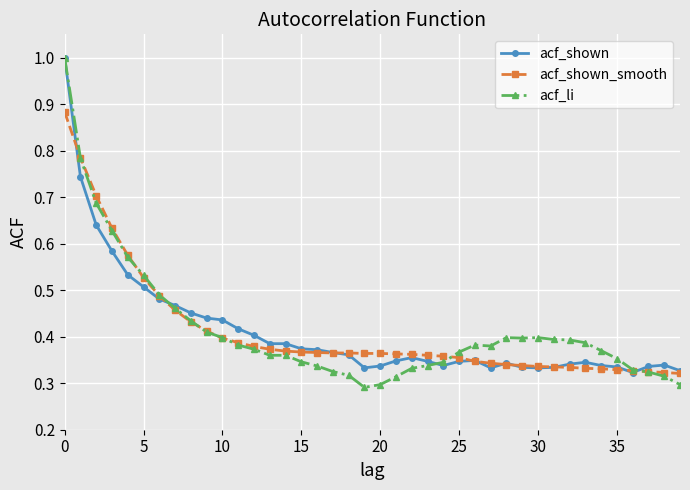

Which series has the largest range (max minus min)?

acf_li